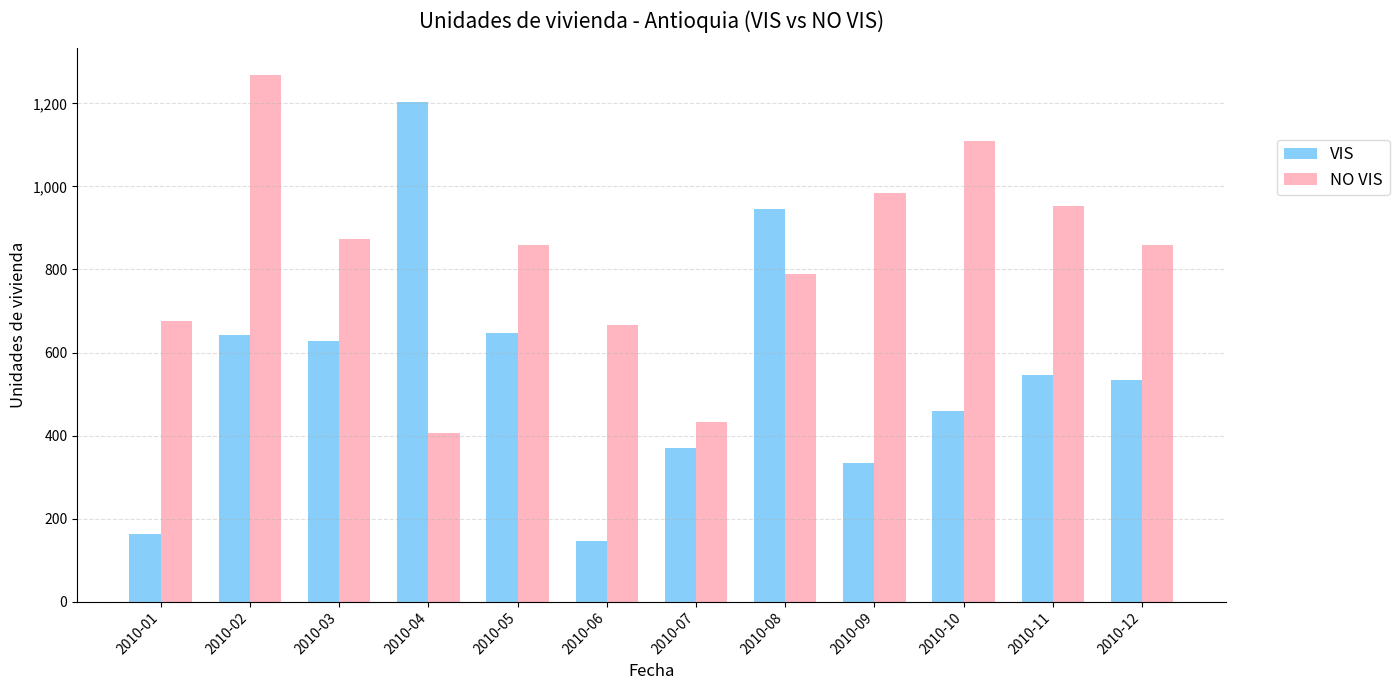

List the series in order of their overall mean, highest first.

NO VIS, VIS